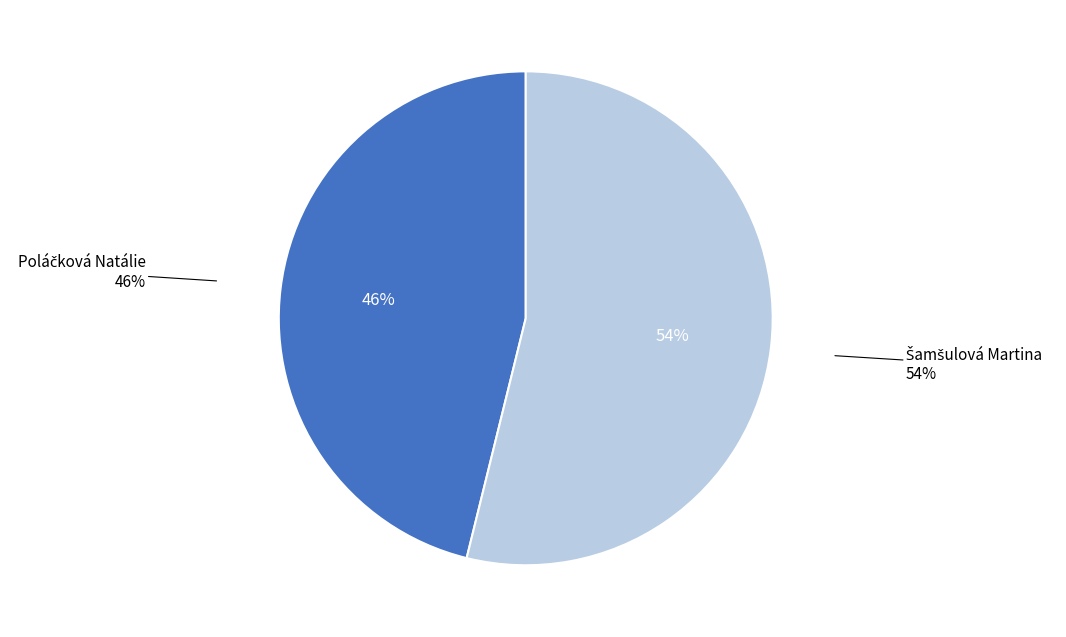

To the nearest percent, what is the average slice percentage?

50%